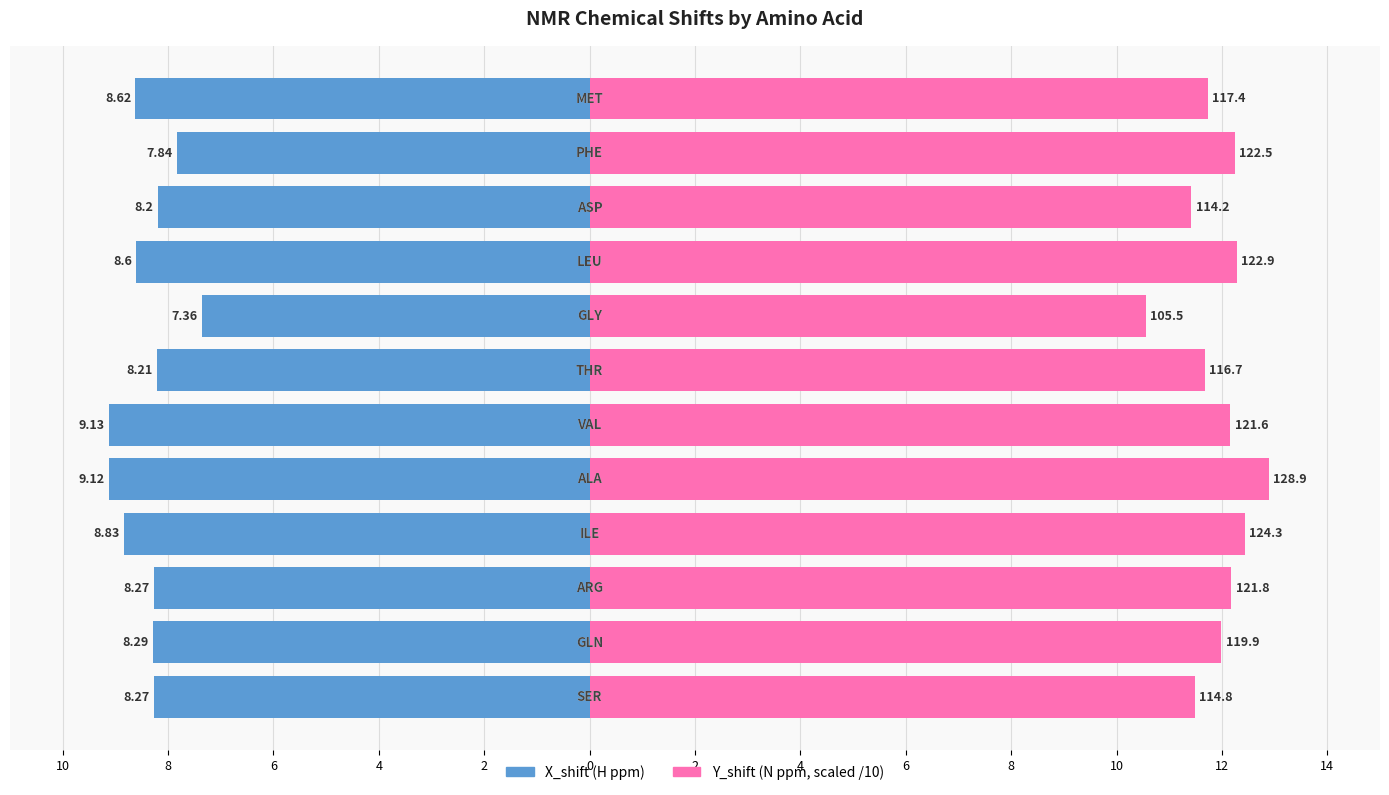

Reading left to right, list all the values displayed in this chart.

X_shift (H): 10=-8.3	8=-8.3	6=-8.3	4=-8.8	2=-9.1	0=-9.1	2=-8.2	4=-7.4	6=-8.6	8=-8.2	10=-7.8	12=-8.6
Y_shift (N, /10): 10=11.5	8=12.0	6=12.2	4=12.4	2=12.9	0=12.2	2=11.7	4=10.6	6=12.3	8=11.4	10=12.2	12=11.7